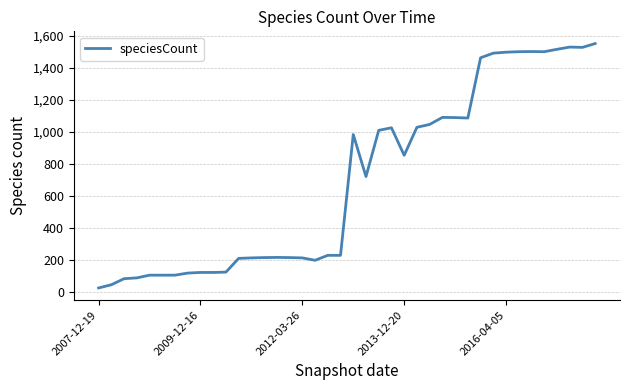

What is the maximum value shown in the chart?

1552